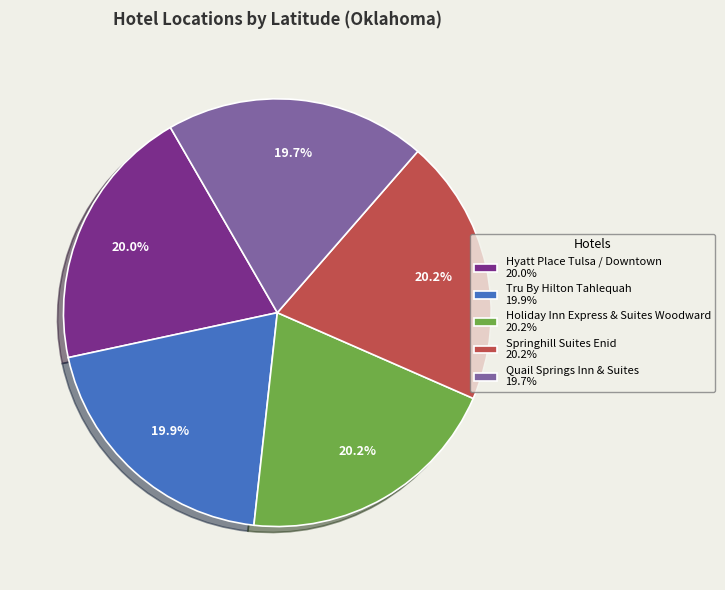

What is the ratio of the value at Tru By Hilton Tahlequah to the value at Holiday Inn Express & Suites Woodward?

1.0